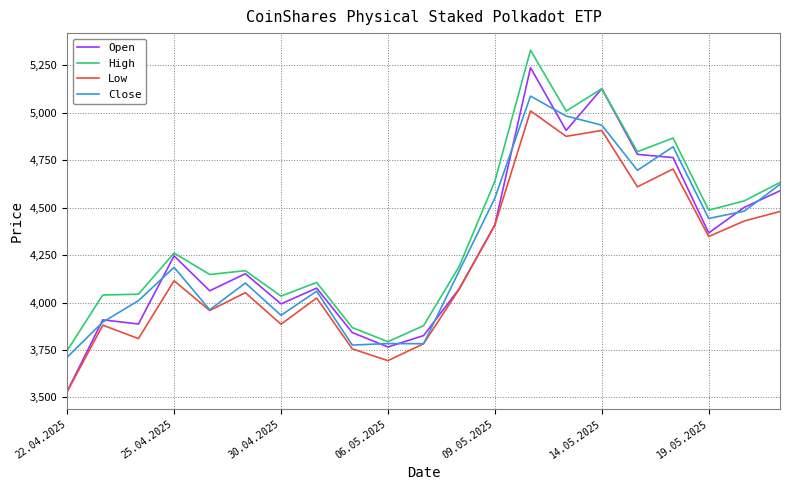

What is the highest value of the Close series?

5088